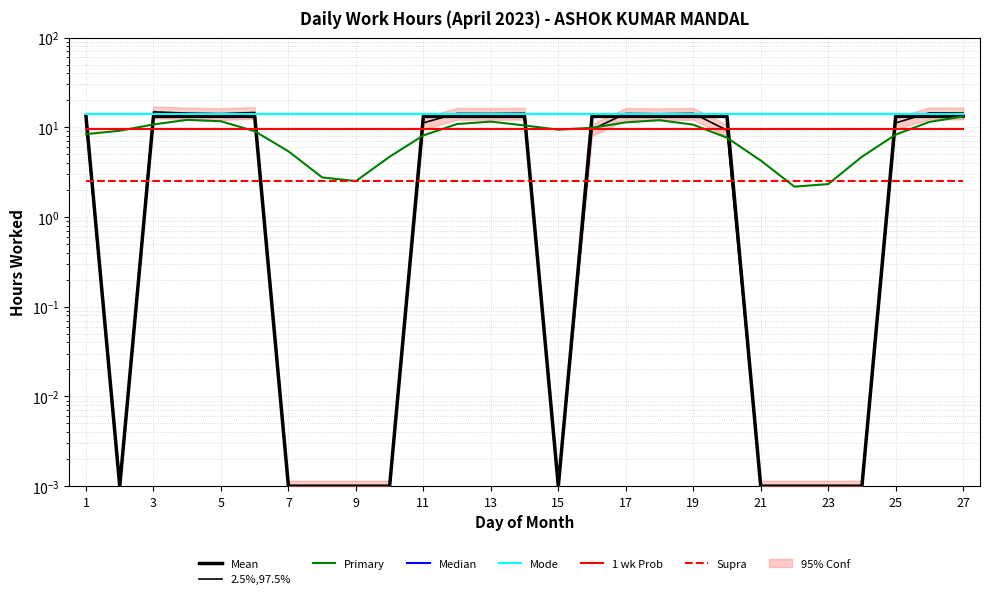

Where is the data nearest to the value 7?

20